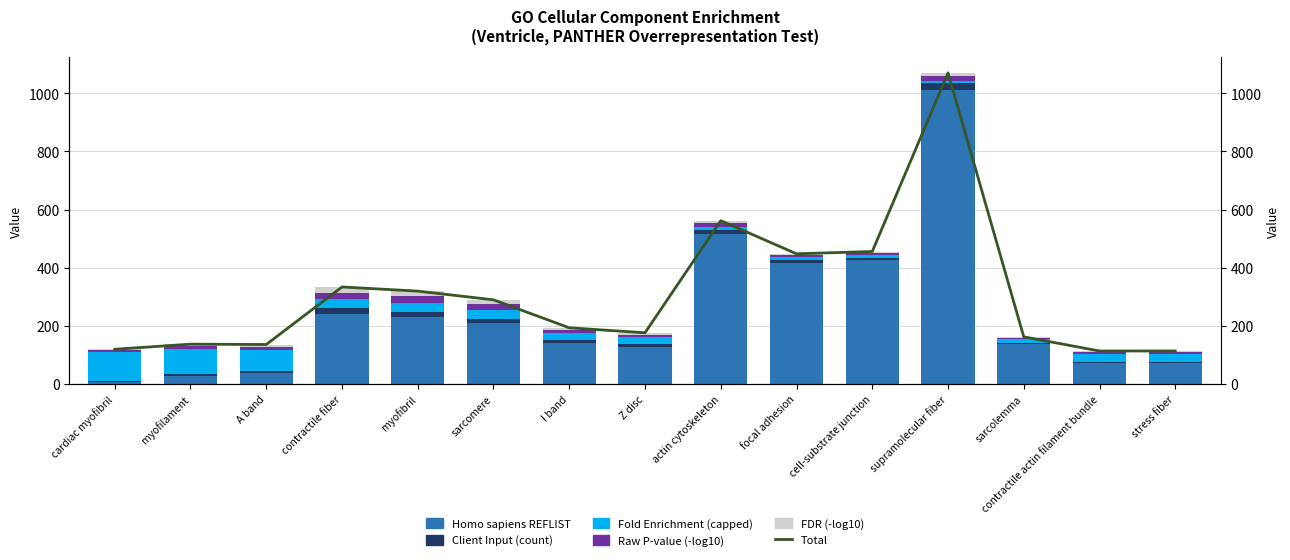

Reading left to right, list all the values displayed in this chart.

Total: cardiac myofibril=119.6	myofilament=137.1	A band=135.9	contractile fiber=333.8	myofibril=319.5	sarcomere=289.6	I band=193.4	Z disc=176.2	actin cytoskeleton=561.8	focal adhesion=447.9	cell-substrate junction=455.7	supramolecular fiber=1069.9	sarcolemma=162.3	contractile actin filament bundle=113.6	stress fiber=113.7
Homo sapiens REFLIST: cardiac myofibril=7.0	myofilament=27.0	A band=39.0	contractile fiber=242.0	myofibril=231.0	sarcomere=209.0	I band=142.0	Z disc=129.0	actin cytoskeleton=515.0	focal adhesion=417.0	cell-substrate junction=425.0	supramolecular fiber=1012.0	sarcolemma=136.0	contractile actin filament bundle=72.0	stress fiber=72.0
Client Input (count): cardiac myofibril=3.0	myofilament=6.0	A band=7.0	contractile fiber=19.0	myofibril=18.0	sarcomere=16.0	I band=9.0	Z disc=8.0	actin cytoskeleton=15.0	focal adhesion=10.0	cell-substrate junction=10.0	supramolecular fiber=22.0	sarcolemma=5.0	contractile actin filament bundle=5.0	stress fiber=5.0
Fold Enrichment (capped): cardiac myofibril=100.0	myofilament=87.0	A band=71.0	contractile fiber=31.0	myofibril=31.0	sarcomere=30.0	I band=25.0	Z disc=24.0	actin cytoskeleton=11.0	focal adhesion=9.0	cell-substrate junction=9.0	supramolecular fiber=9.0	sarcolemma=14.0	contractile actin filament bundle=27.0	stress fiber=27.0
Raw P-value (-log10): cardiac myofibril=5.7	myofilament=9.7	A band=10.7	contractile fiber=22.5	myofibril=21.2	sarcomere=18.7	I band=9.8	Z disc=8.7	actin cytoskeleton=11.6	focal adhesion=7.0	cell-substrate junction=6.9	supramolecular fiber=14.8	sarcolemma=4.5	contractile actin filament bundle=5.8	stress fiber=5.8
FDR (-log10): cardiac myofibril=3.8	myofilament=7.4	A band=8.2	contractile fiber=19.2	myofibril=18.3	sarcomere=15.9	I band=7.5	Z disc=6.5	actin cytoskeleton=9.2	focal adhesion=4.9	cell-substrate junction=4.8	supramolecular fiber=12.1	sarcolemma=2.8	contractile actin filament bundle=3.7	stress fiber=3.9